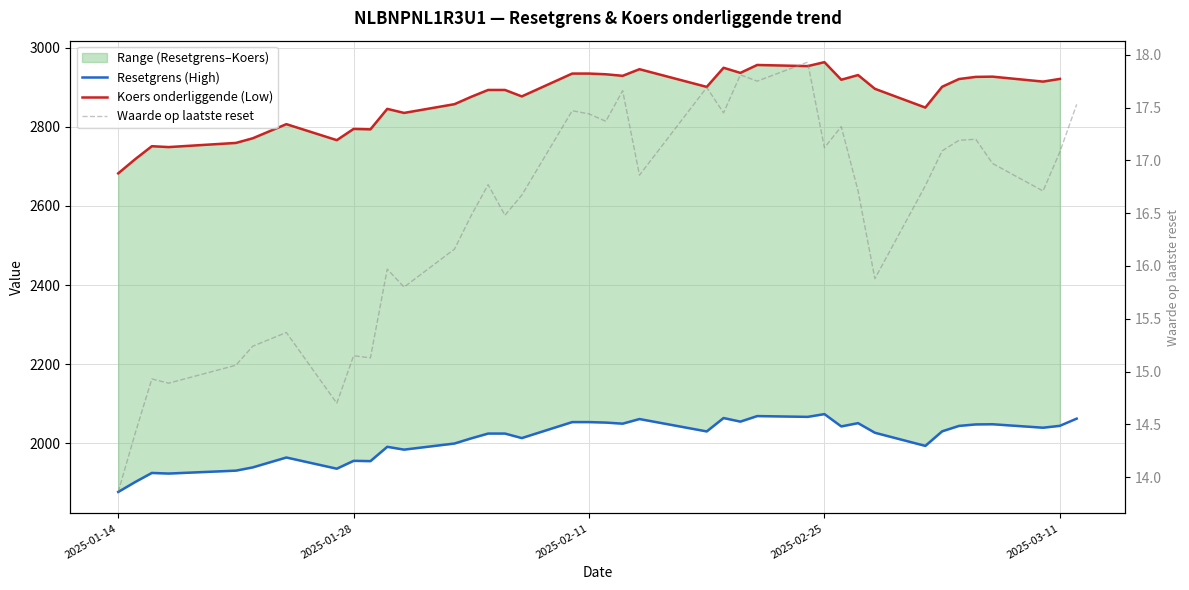

What is the maximum value for Waarde op laatste reset?

17.9